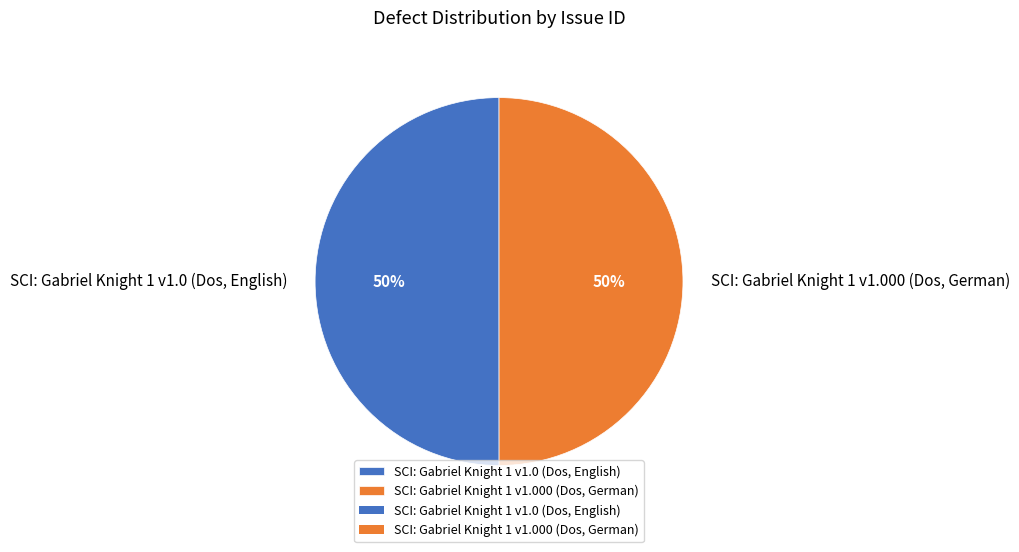

Count the number of slices in the pie.

2